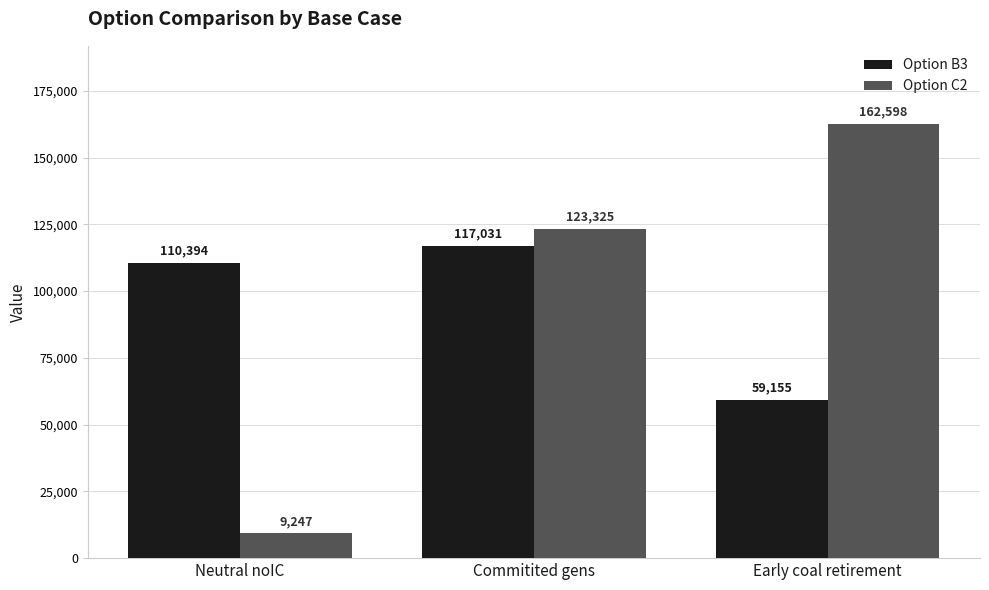

What is the highest value of the Option B3 series?

117030.6